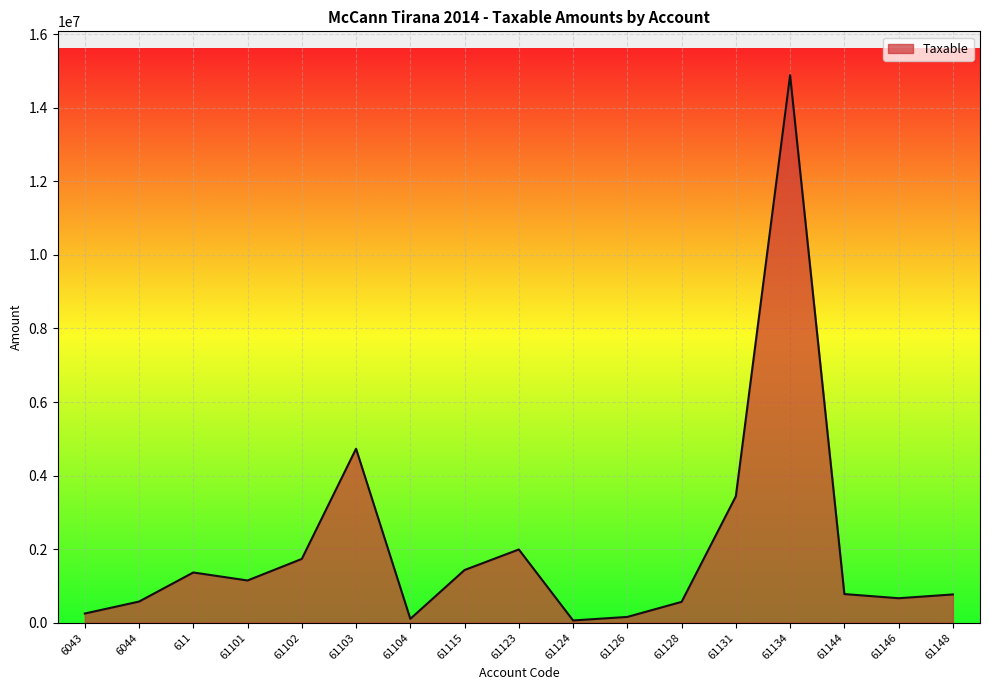

Count the number of data series in this chart.

1